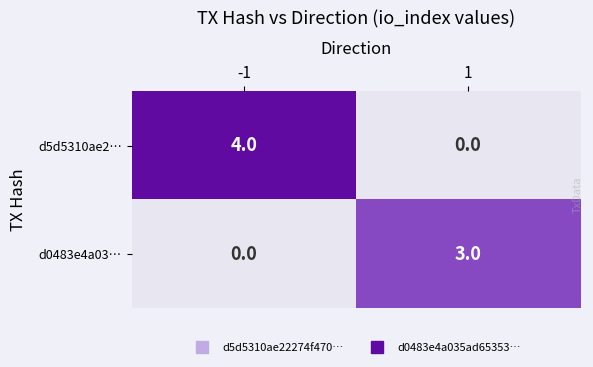

True or false: d0483e4a03… has a value of 3 at 1.

True